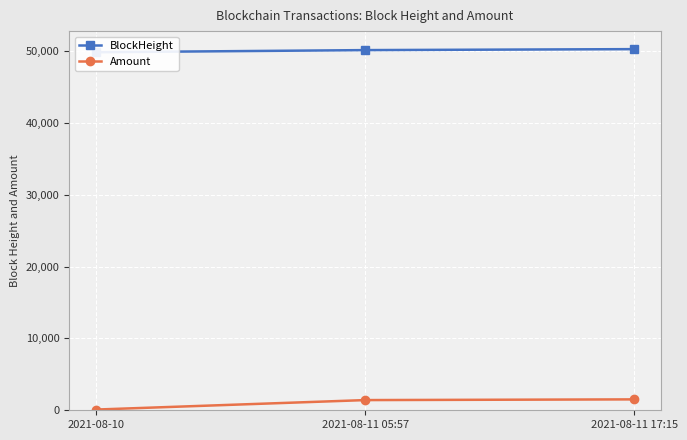

Is it true that Amount equals 150.0 at 2021-08-10?

False